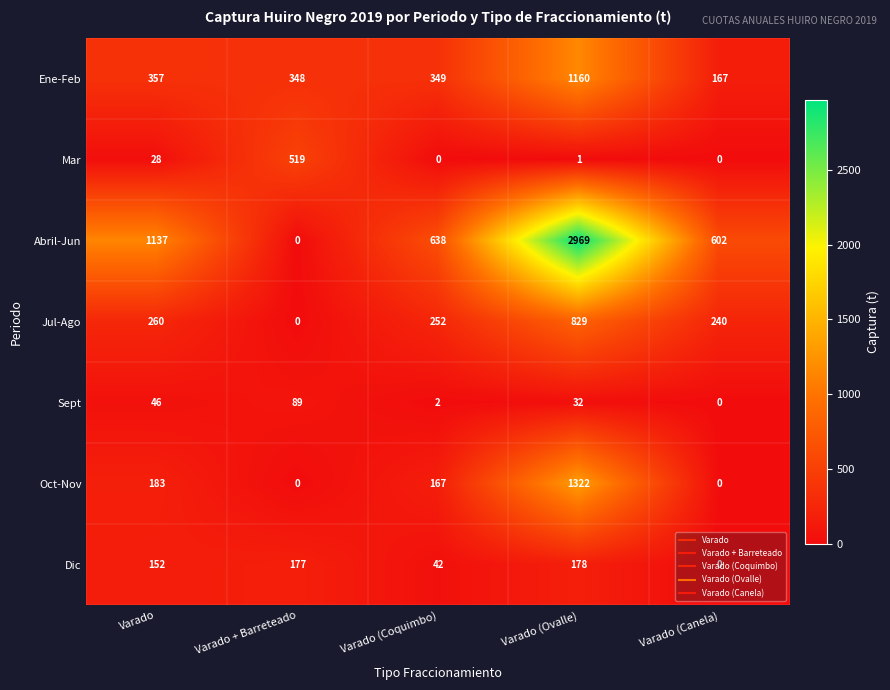

At which category is the sum across all series the highest?

Varado (Ovalle)